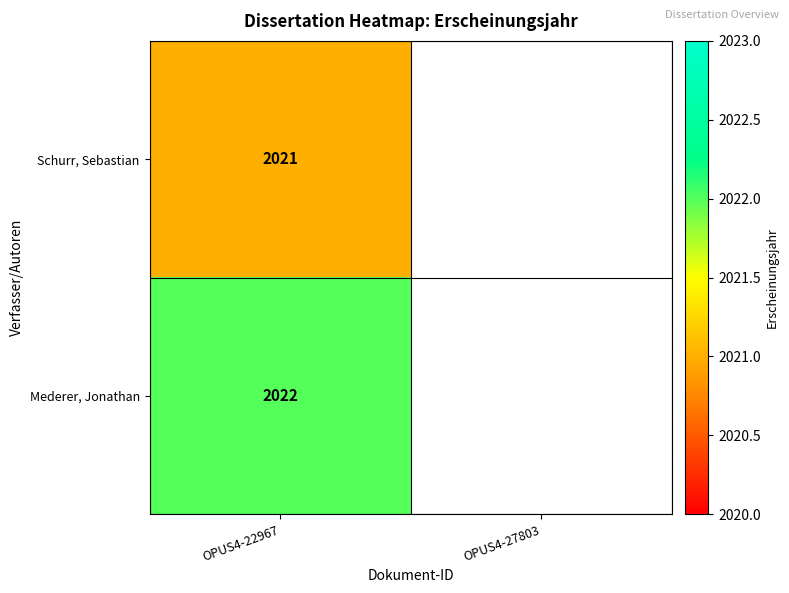

At OPUS4-22967, list the series in order from largest to smallest.

Mederer, Jonathan, Schurr, Sebastian